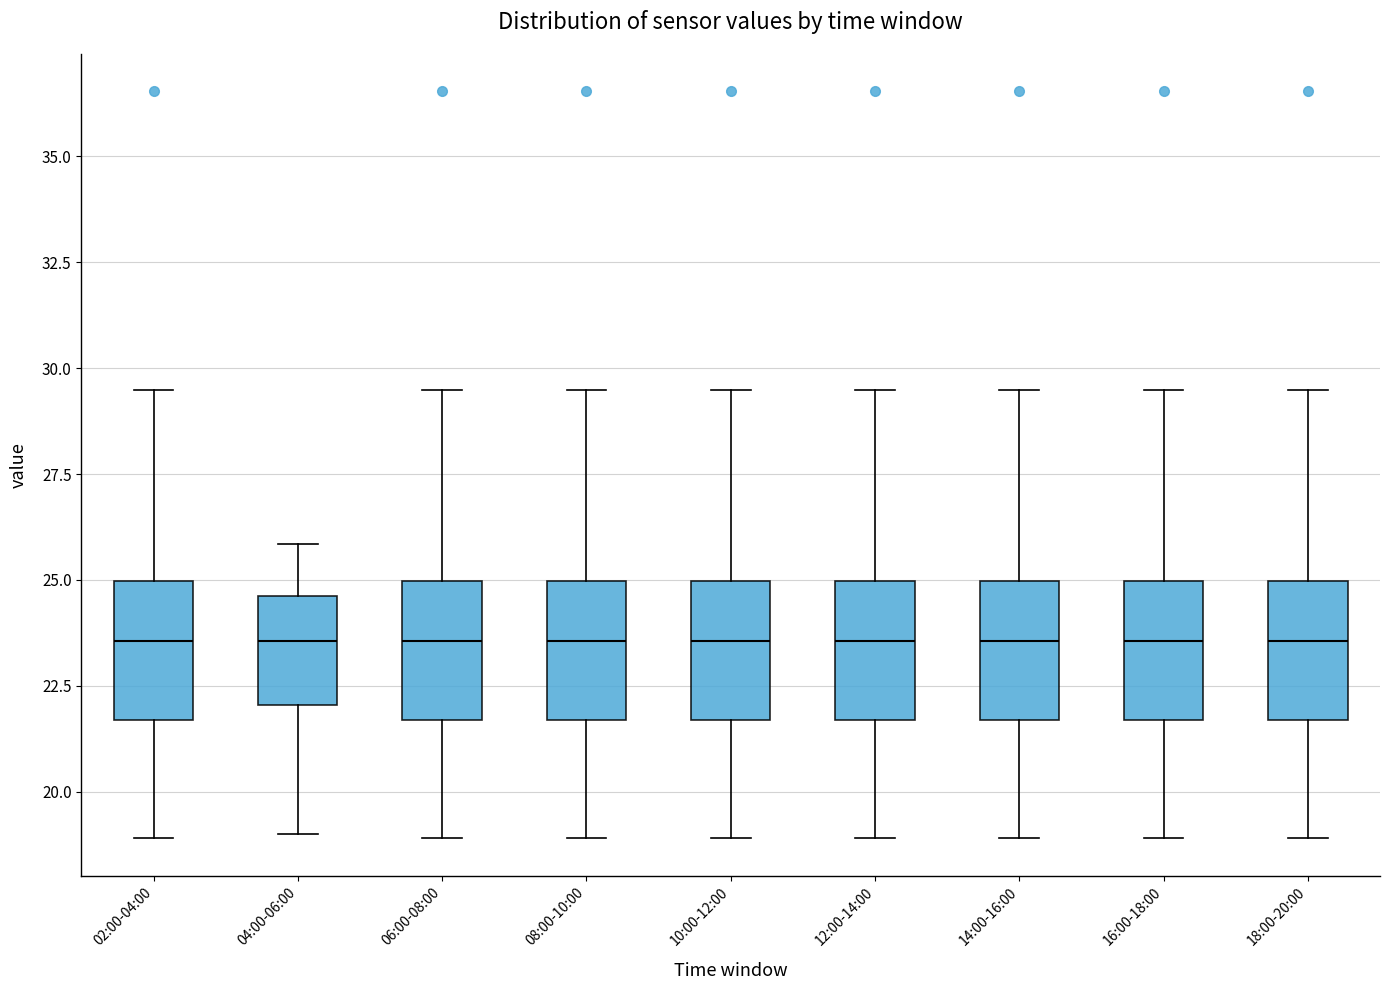

Reading left to right, read every box against the y-axis: the position of its median line, the range the box covers, and the ends of its whiskers. The values are not printed on the chart, so give them approximately, as read against the axis.

02:00-04:00: median 23.5, box 21.5 to 25.0, whiskers 19.0 to 29.5
04:00-06:00: median 23.5, box 22.0 to 24.5, whiskers 19.0 to 26.0
06:00-08:00: median 23.5, box 21.5 to 25.0, whiskers 19.0 to 29.5
08:00-10:00: median 23.5, box 21.5 to 25.0, whiskers 19.0 to 29.5
10:00-12:00: median 23.5, box 21.5 to 25.0, whiskers 19.0 to 29.5
12:00-14:00: median 23.5, box 21.5 to 25.0, whiskers 19.0 to 29.5
14:00-16:00: median 23.5, box 21.5 to 25.0, whiskers 19.0 to 29.5
16:00-18:00: median 23.5, box 21.5 to 25.0, whiskers 19.0 to 29.5
18:00-20:00: median 23.5, box 21.5 to 25.0, whiskers 19.0 to 29.5